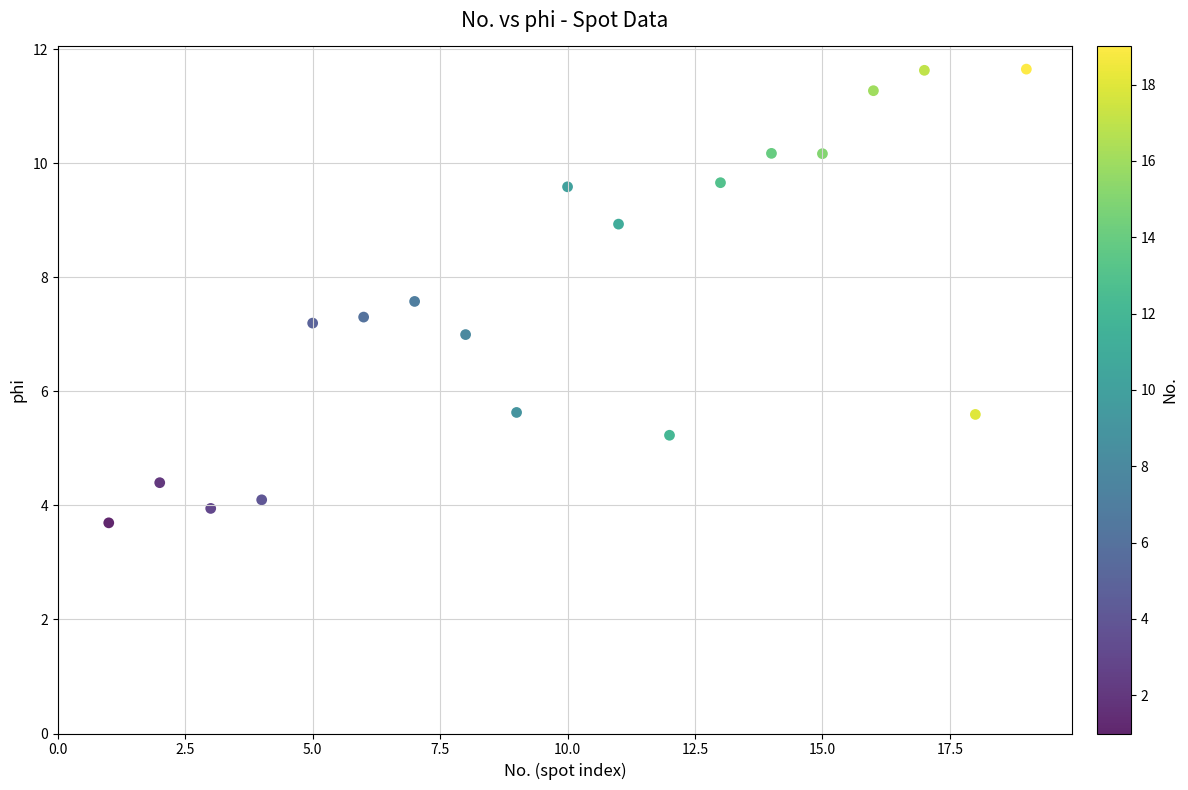

What is the range of X values (max minus min)?

18.0